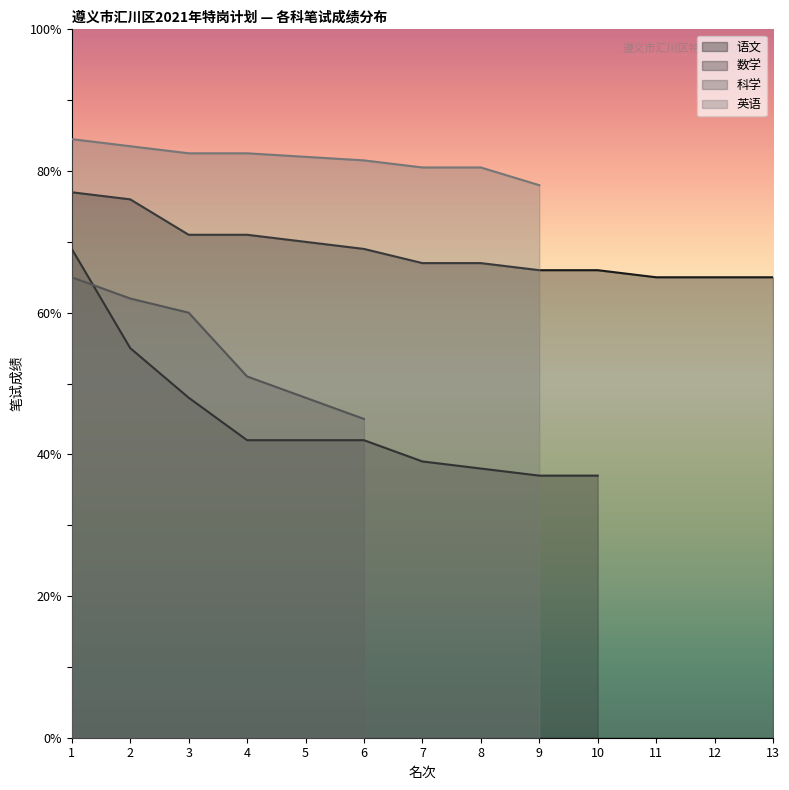

What is the spread (max minus min) of values at 10?

29.0